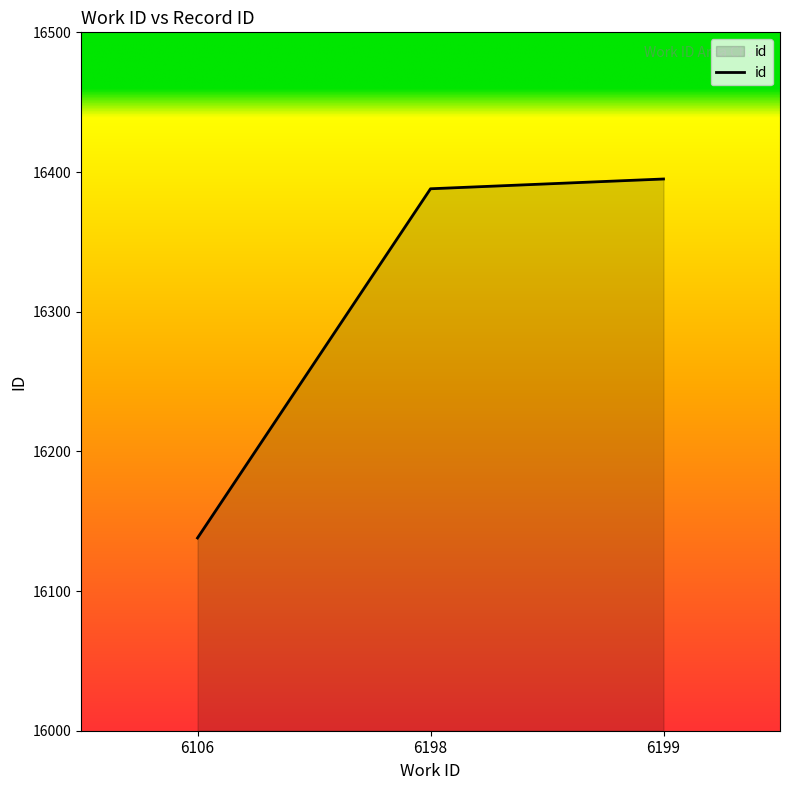

How many lines are shown in the chart?

1